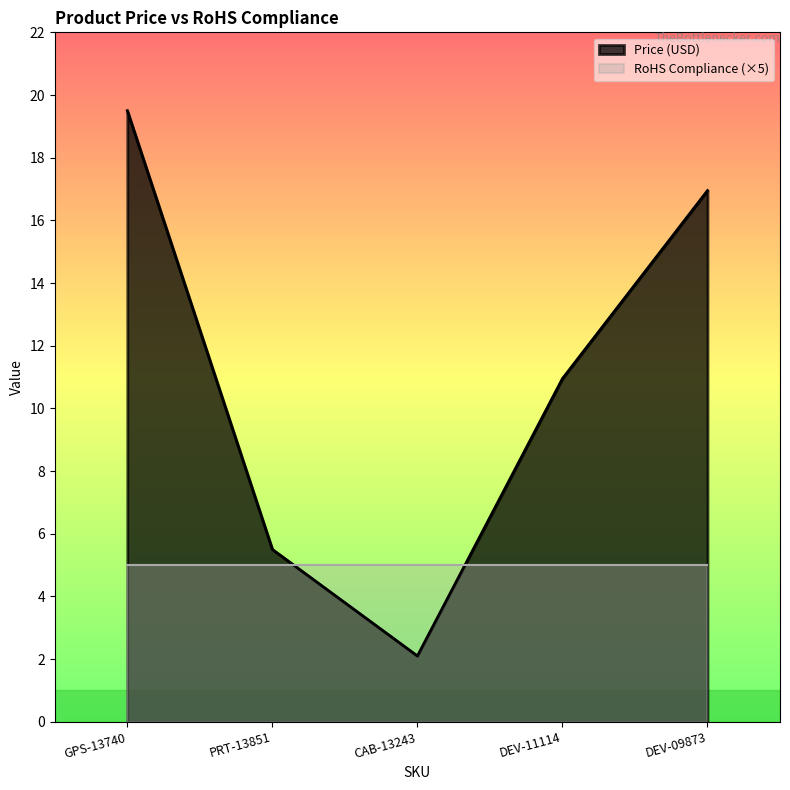

Reading left to right, transcribe all the data shown in this chart.

GPS-13740=19.5	PRT-13851=5.5	CAB-13243=2.1	DEV-11114=10.9	DEV-09873=16.9